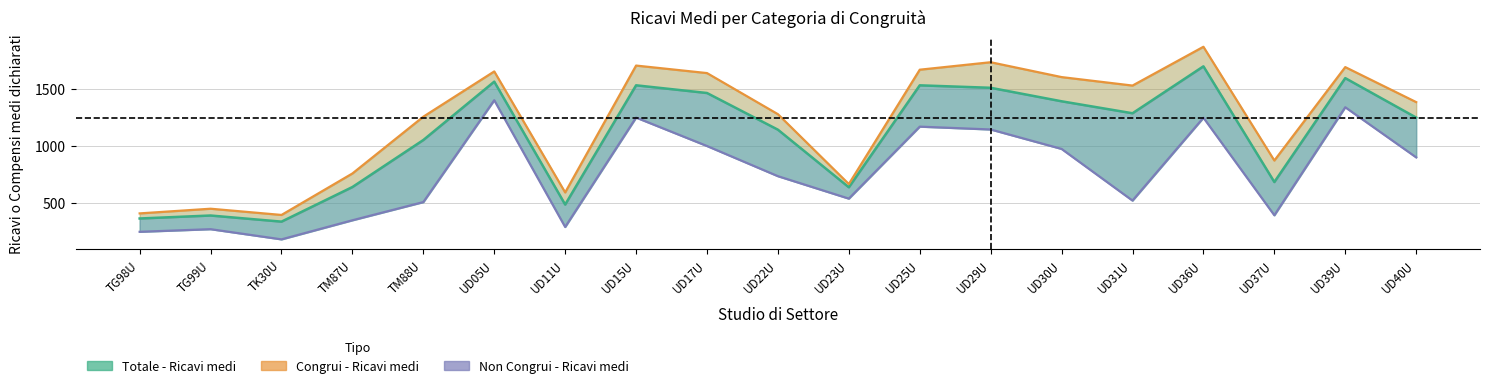

What is the average value of the Totale - Ricavi medi series?

1082.5